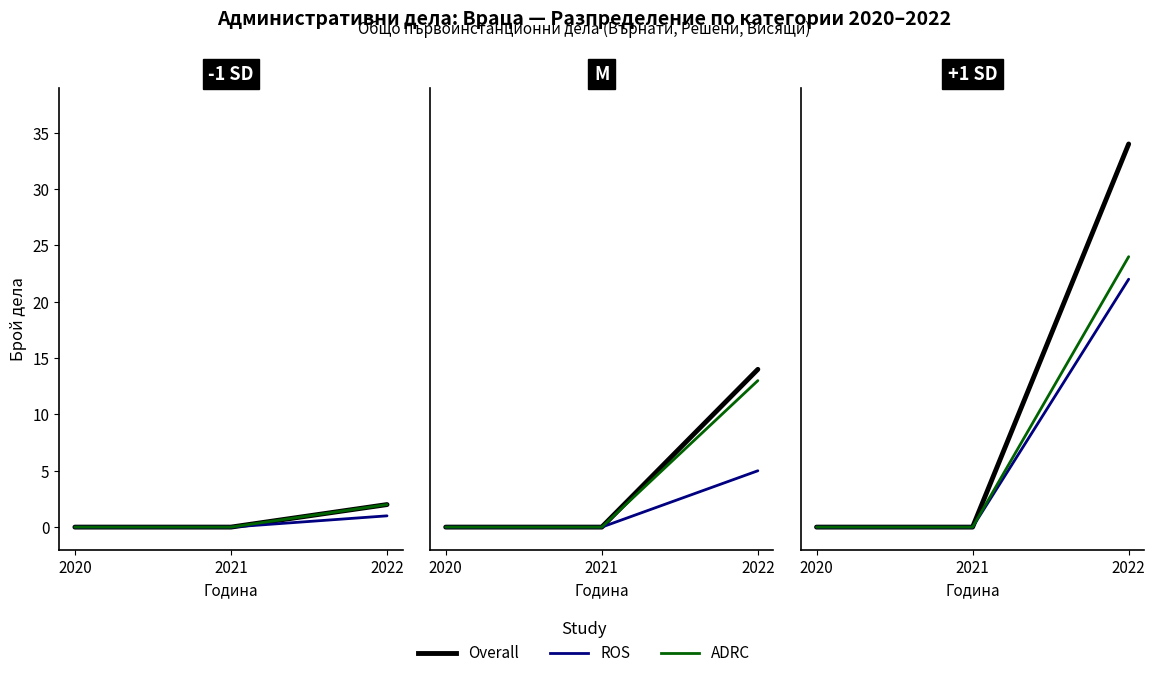

How many values in Overall are above zero?

1